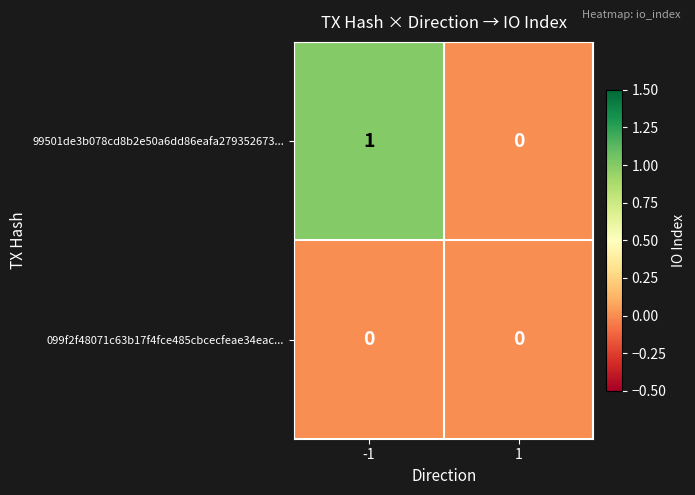

Rank the series by their maximum value, from lowest to highest.

099f2f48071c63b17f4fce485cbcecfeae34eac..., 99501de3b078cd8b2e50a6dd86eafa279352673...